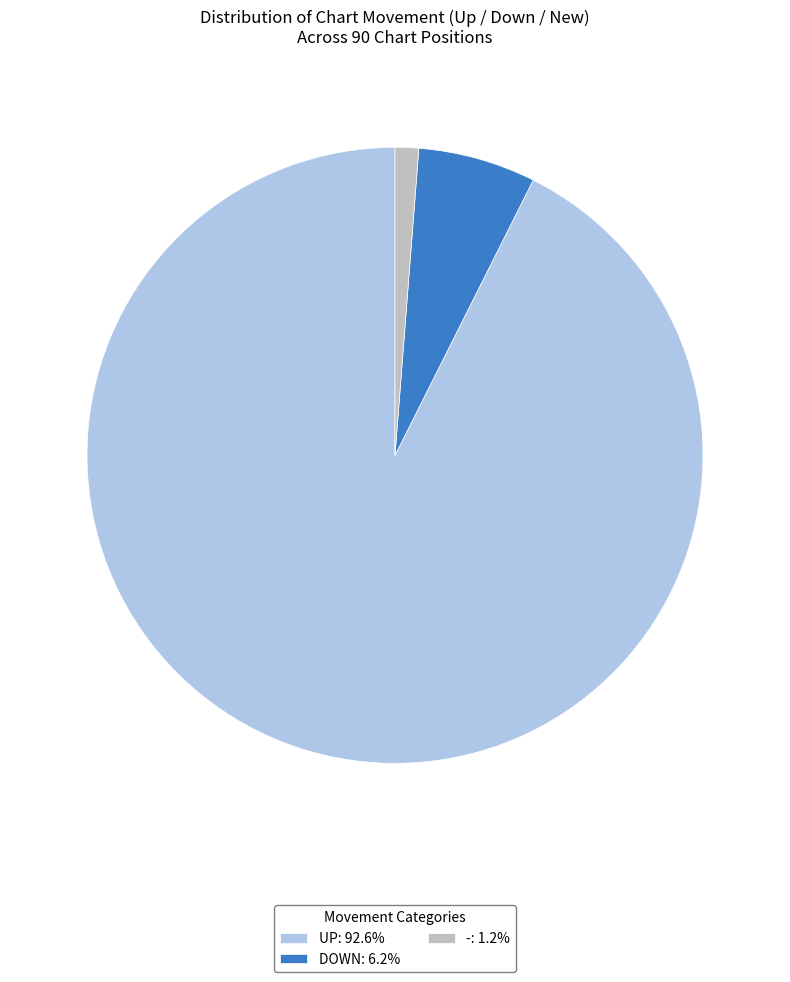

How many segments does this pie chart have?

3